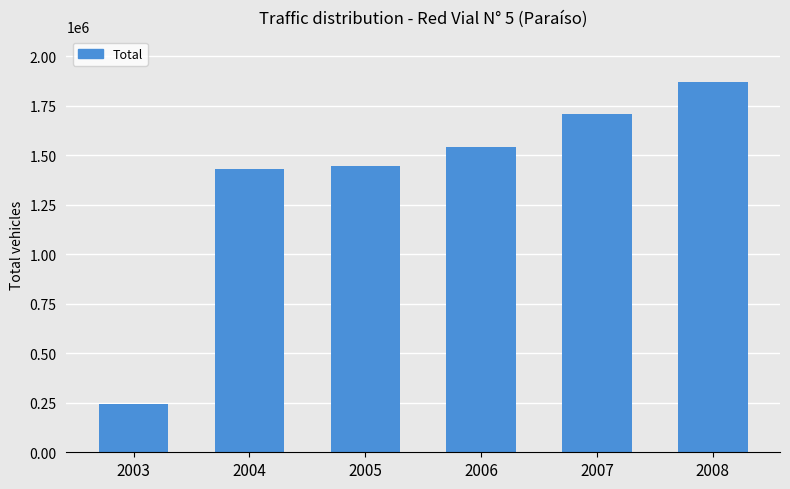

What is the value of the 3rd bar from the left?

1446146